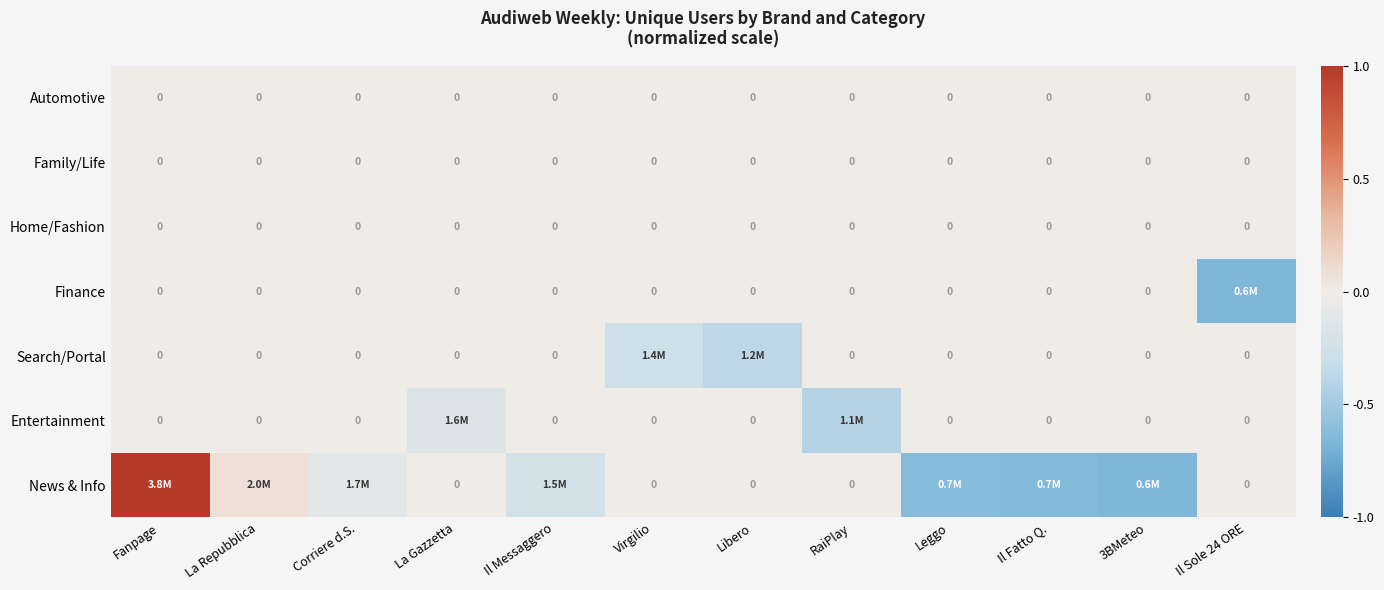

At which category is the sum across all series the highest?

Fanpage